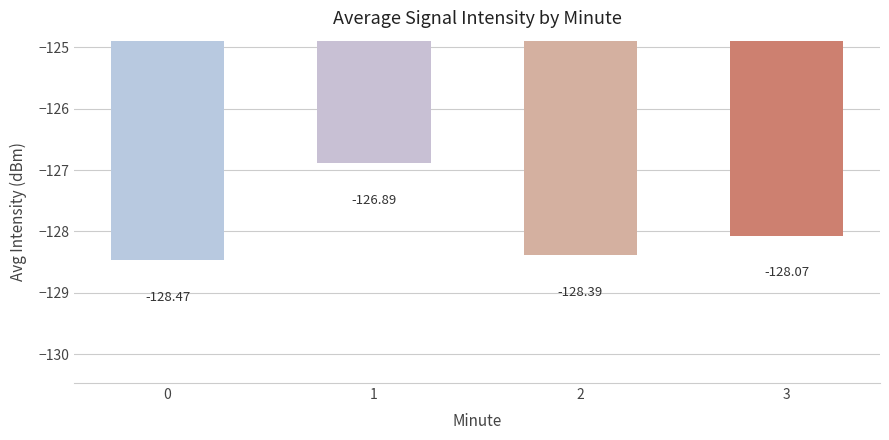

How many bars are there in total?

4